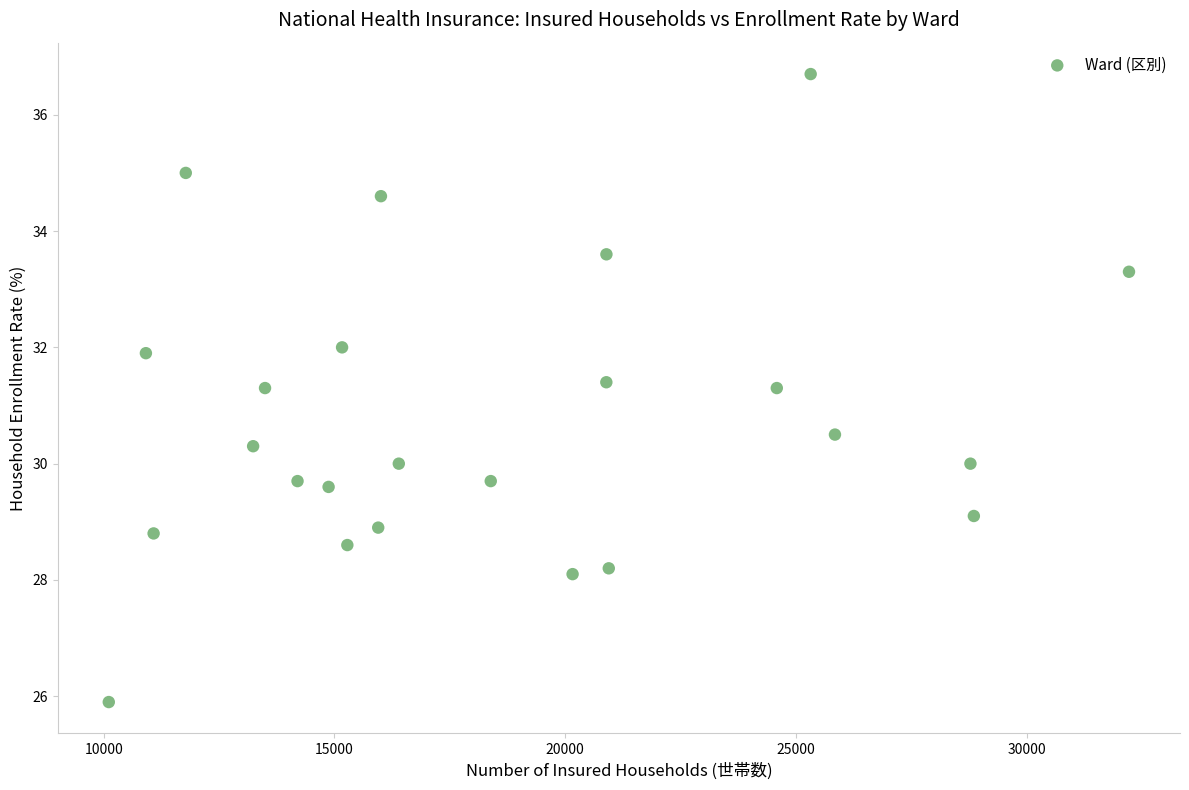

What is the range of Y values (max minus min)?

10.8